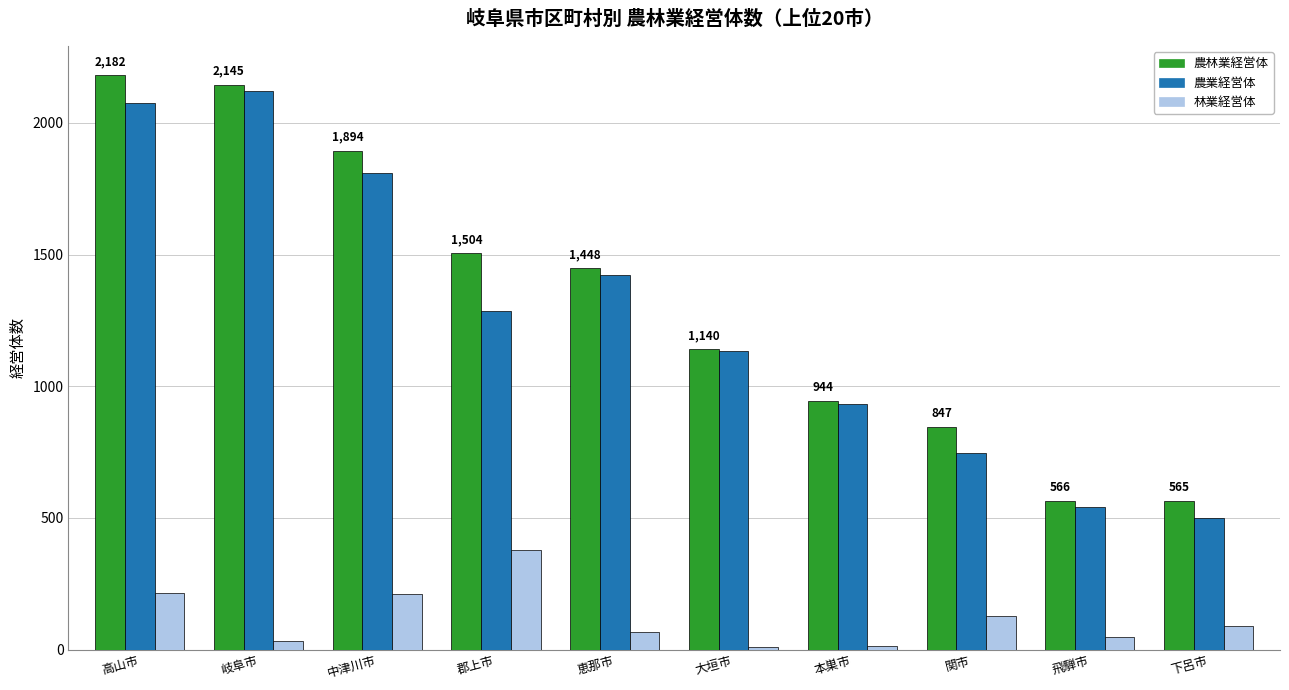

What is the difference between the maximum and minimum values in the 林業経営体 series?

367